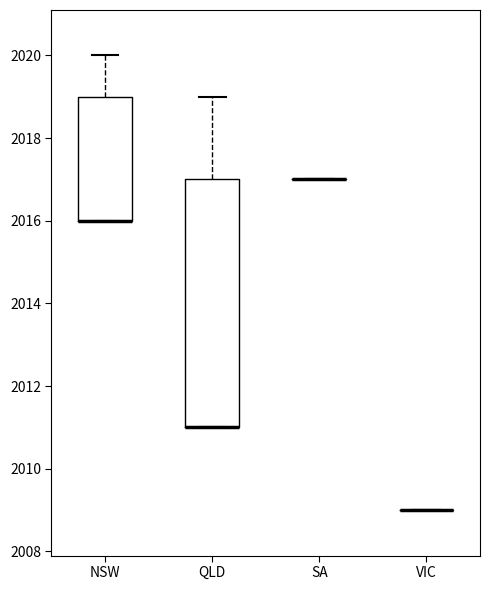

Reading left to right, read every box against the y-axis: the position of its median line, the range the box covers, and the ends of its whiskers. The values are not printed on the chart, so give them approximately, as read against the axis.

NSW: median 2016 (drawn on the box's lower edge), box 2016 to 2019, whiskers 2016 to 2020
QLD: median 2011 (drawn on the box's lower edge), box 2011 to 2017, whiskers 2011 to 2019
SA: box collapsed to a line at 2017, whiskers 2017 to 2017
VIC: box collapsed to a line at 2009, whiskers 2009 to 2009